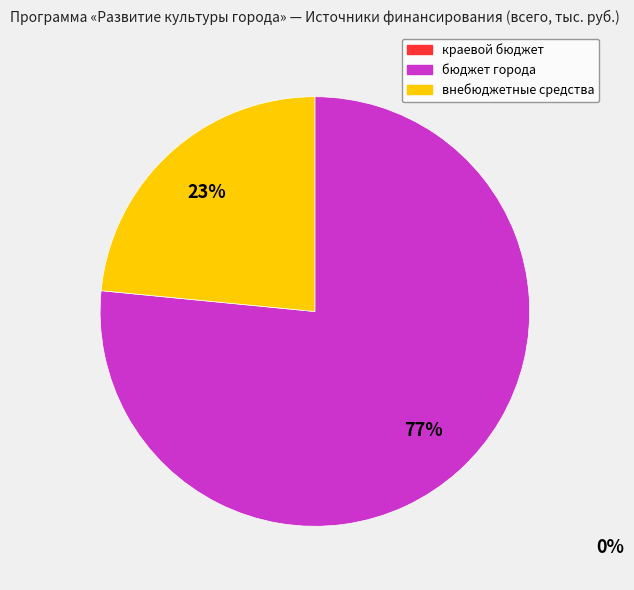

How many slices are in this pie chart?

2